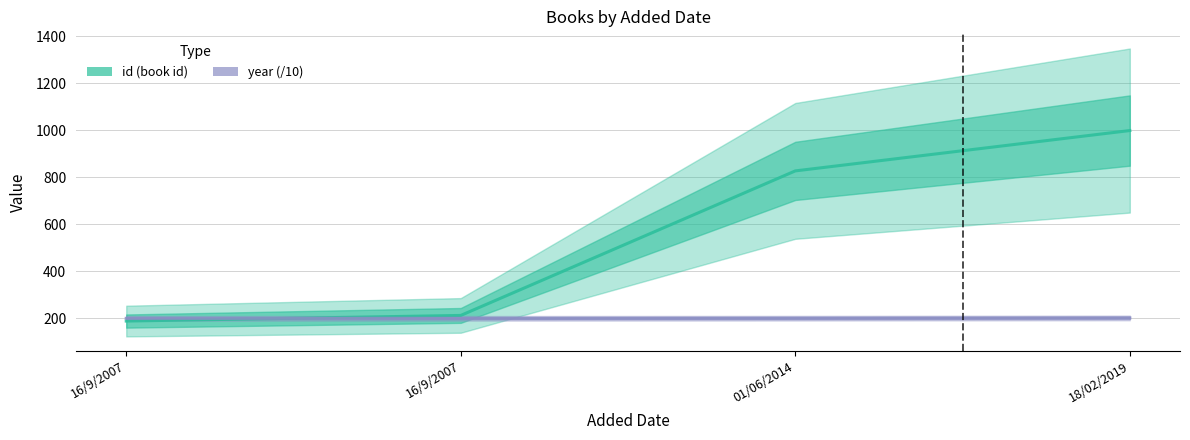

Rank the series at 16/9/2007 from highest to lowest value.

year (/10), id